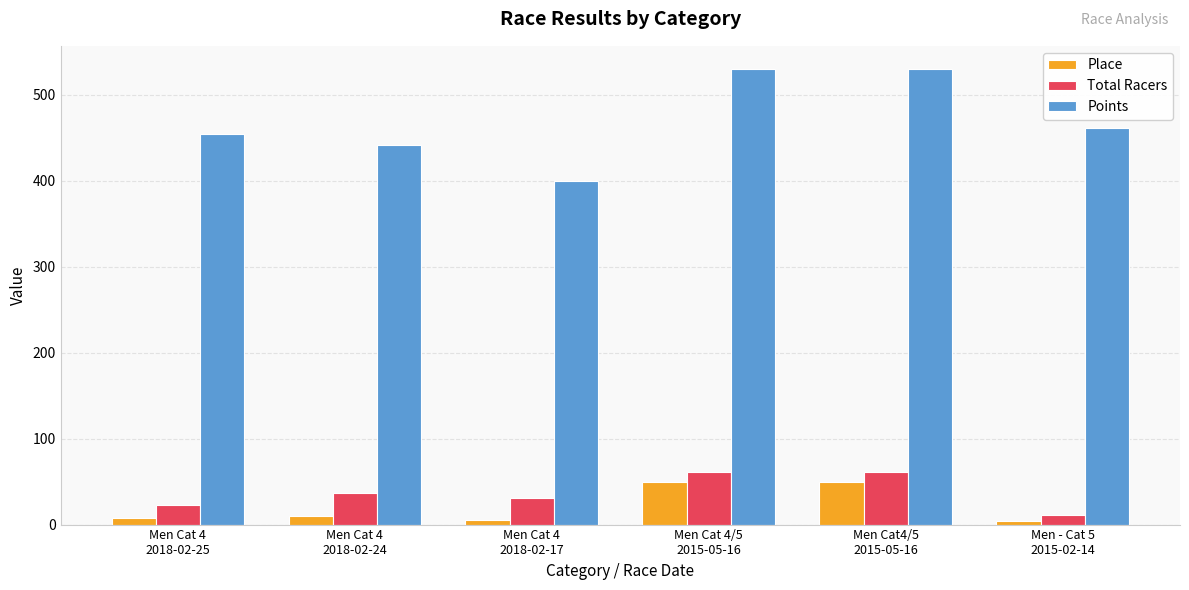

Which series has the largest range (max minus min)?

Points